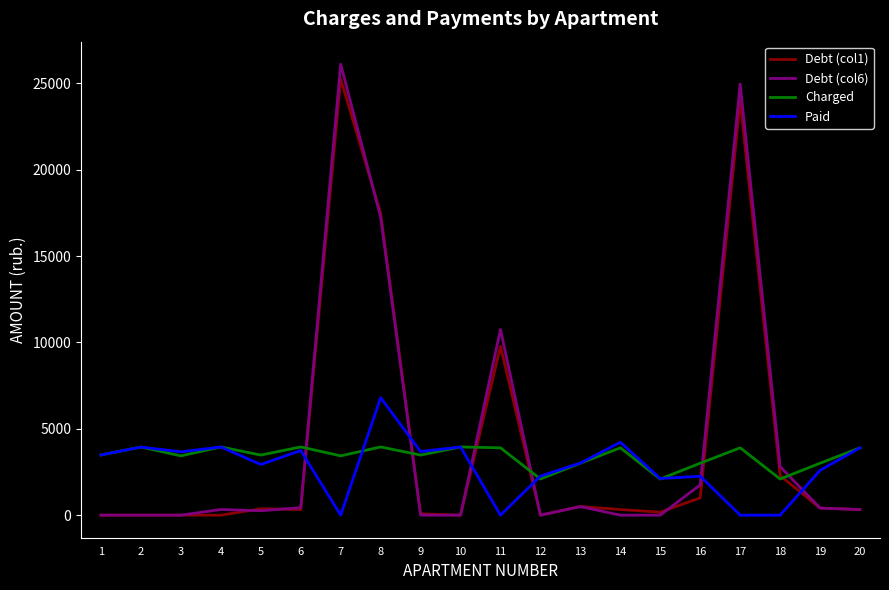

How many values in the Charged series are below 3485?

10